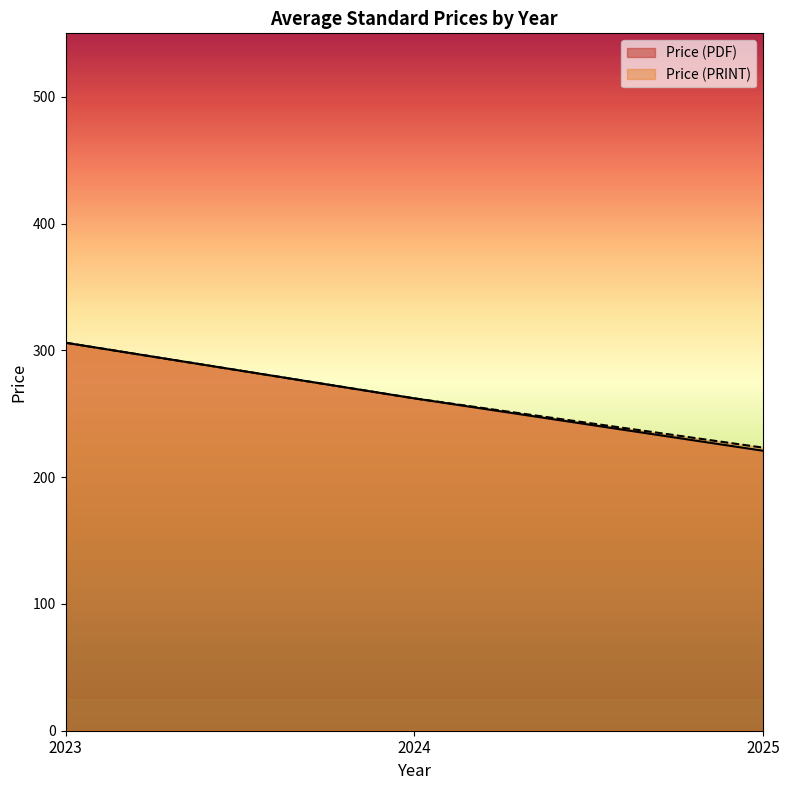

Where is the first local minimum for Price (PRINT)?

2025